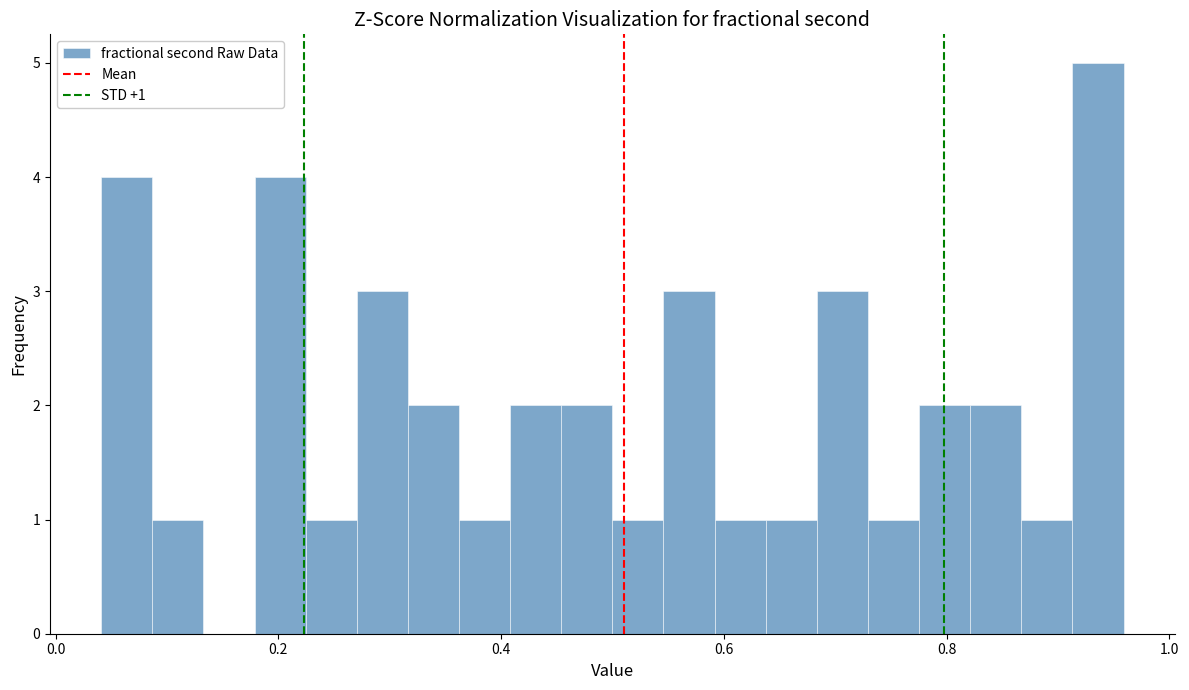

Read against the x-axis, roughly where is the centre of the tallest bar?

0.94